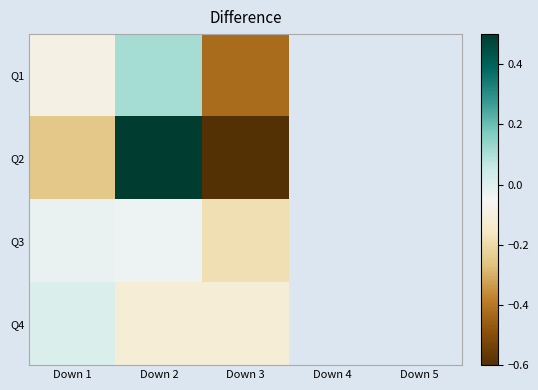

At which label is Q2 closest to 0?

Down 1